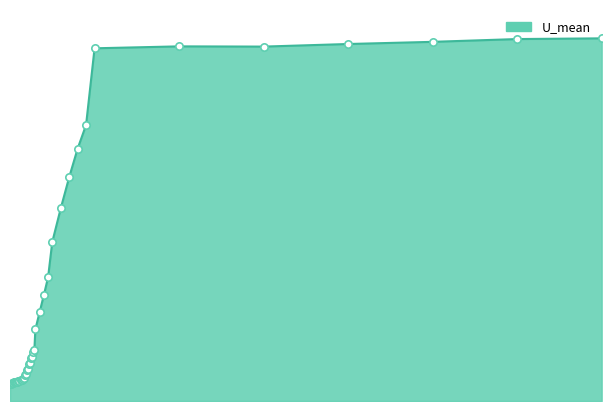

Between 0.99987 and 0.99776, which is larger?

0.99776